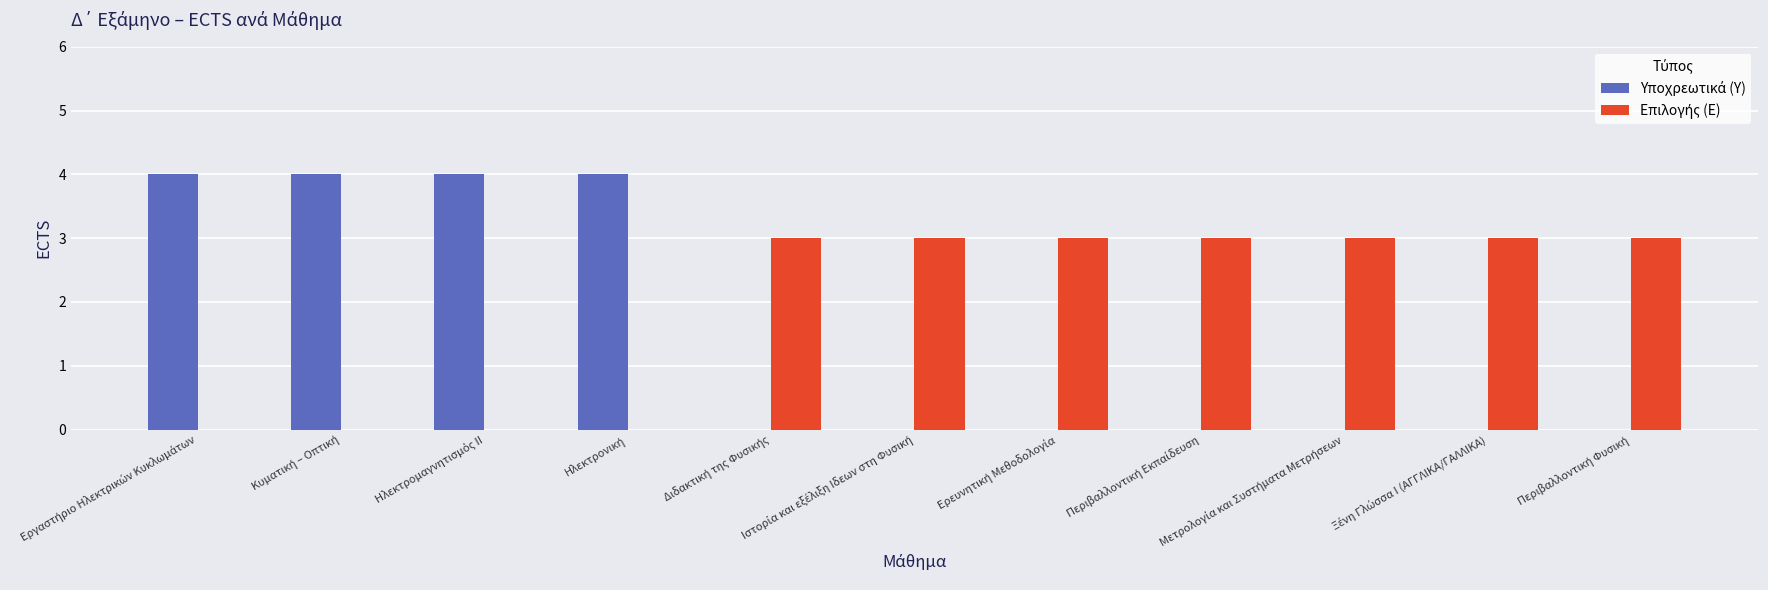

What is the greatest value displayed?

4